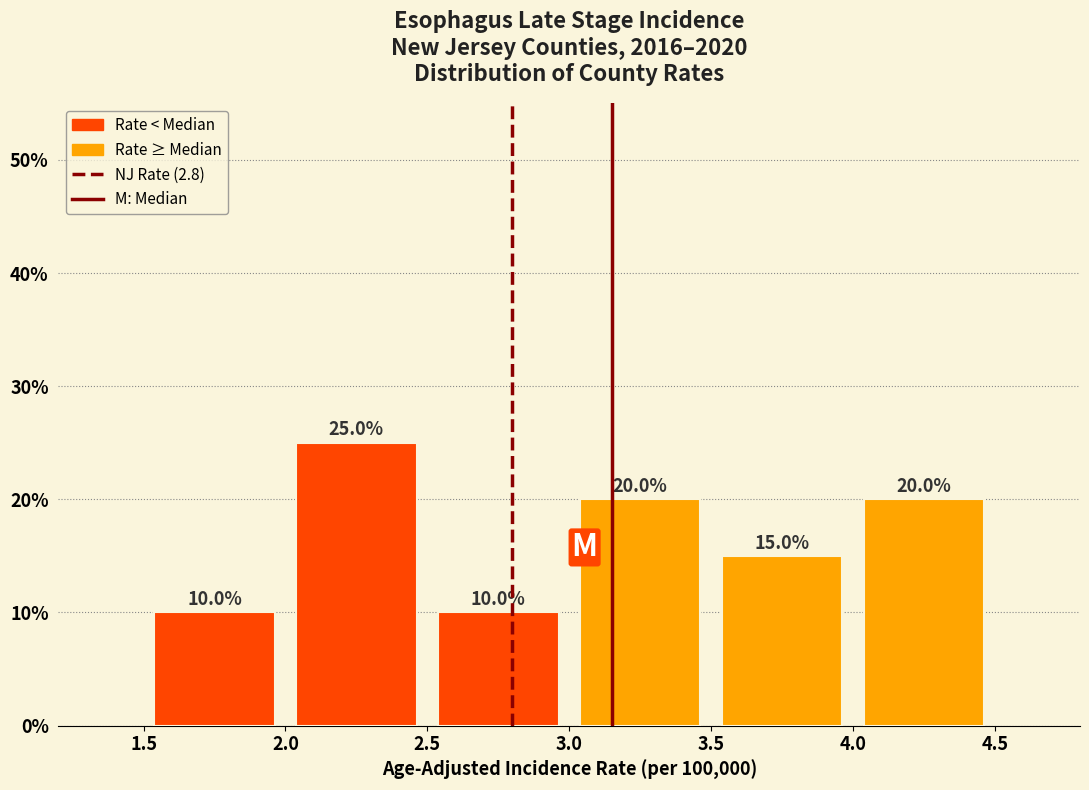

Reading left to right, transcribe this chart: for each bar, give the range it covers on the x-axis and its height.

1.5 to 2.0: 10.0
2.0 to 2.5: 25.0
2.5 to 3.0: 10.0
3.0 to 3.5: 20.0
3.5 to 4.0: 15.0
4.0 to 4.5: 20.0